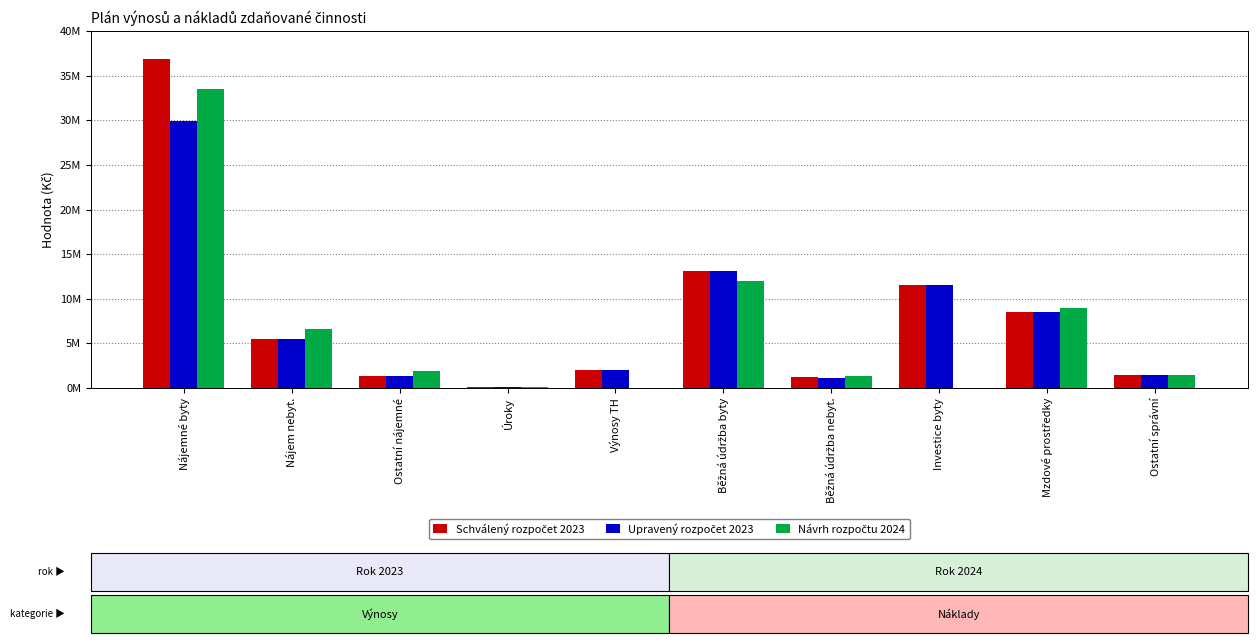

What is the sum of all Schválený rozpočet 2023 values?

81660000